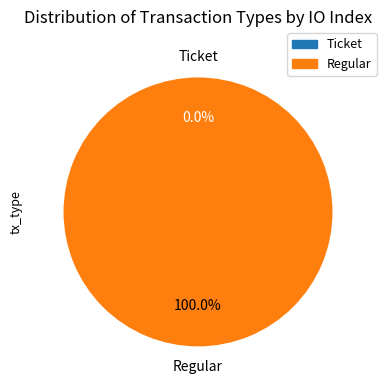

To the nearest percent, what is the combined percentage of Regular and Ticket?

100%